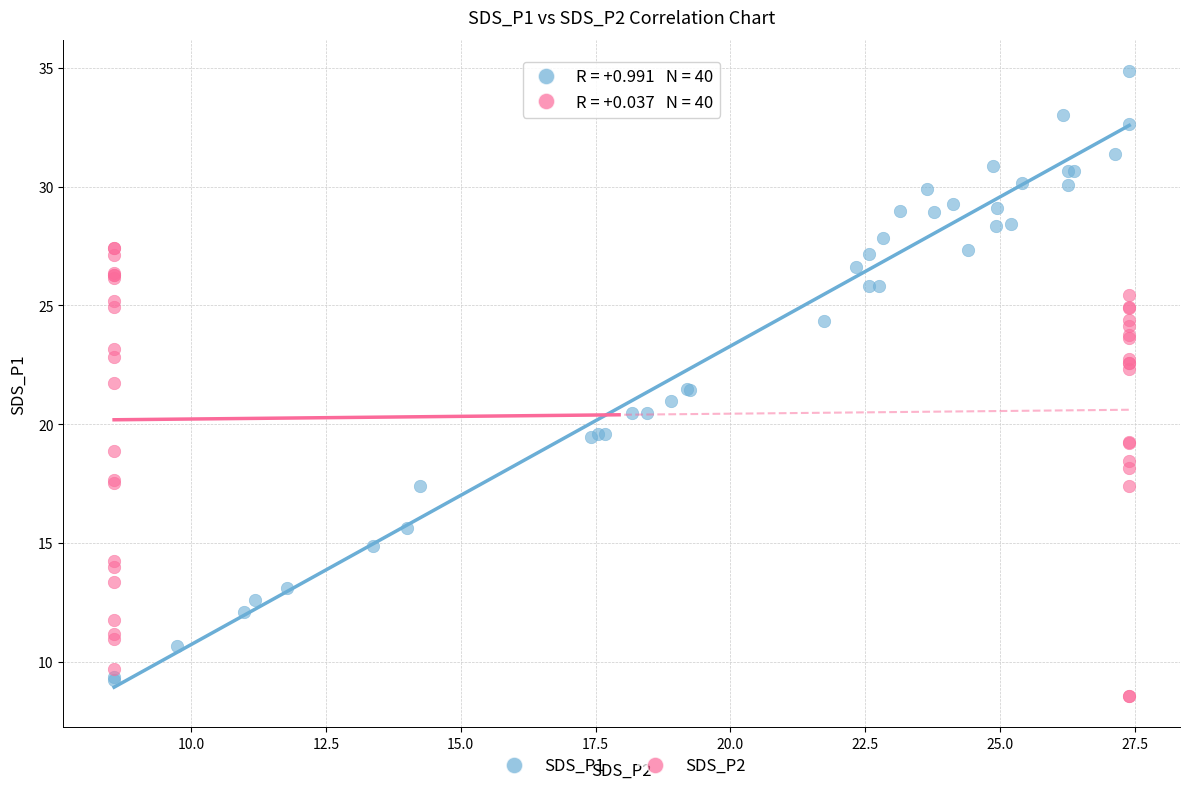

What are all the series names shown in the legend?

SDS_P1, SDS_P2